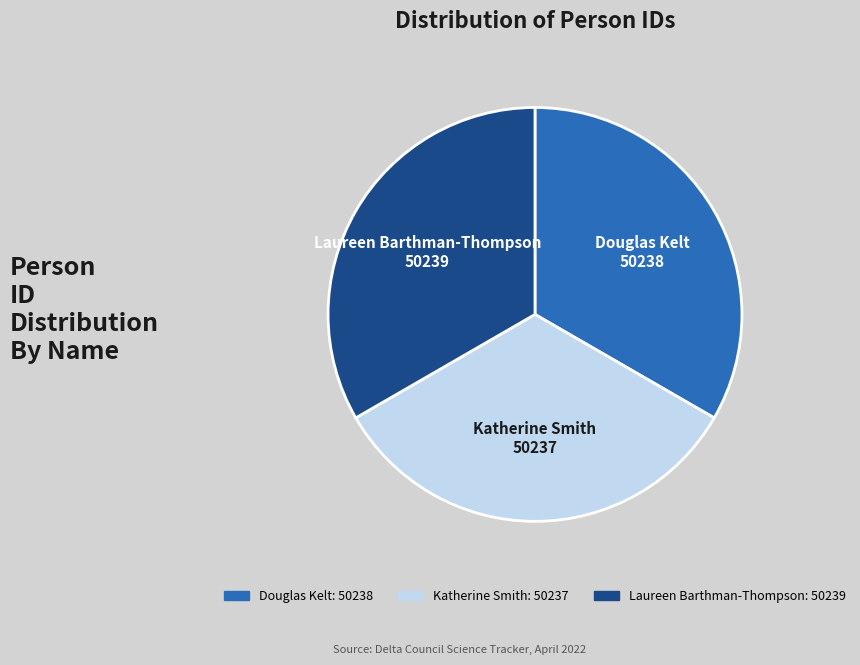

Combined, do Douglas Kelt and Katherine Smith account for over 50%?

Yes